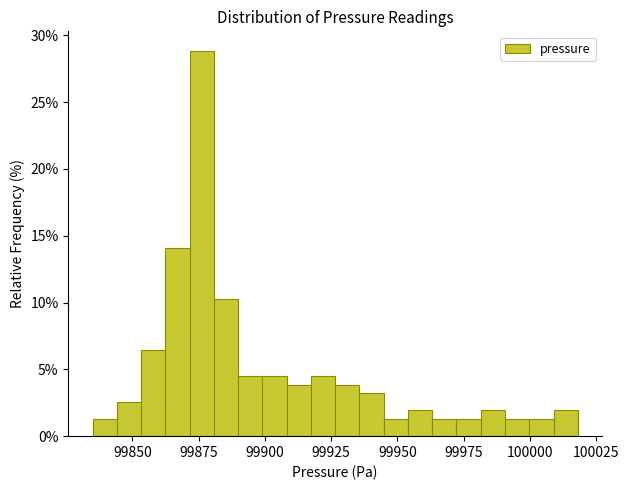

Read against the x-axis, roughly where is the centre of the tallest bar?

99875